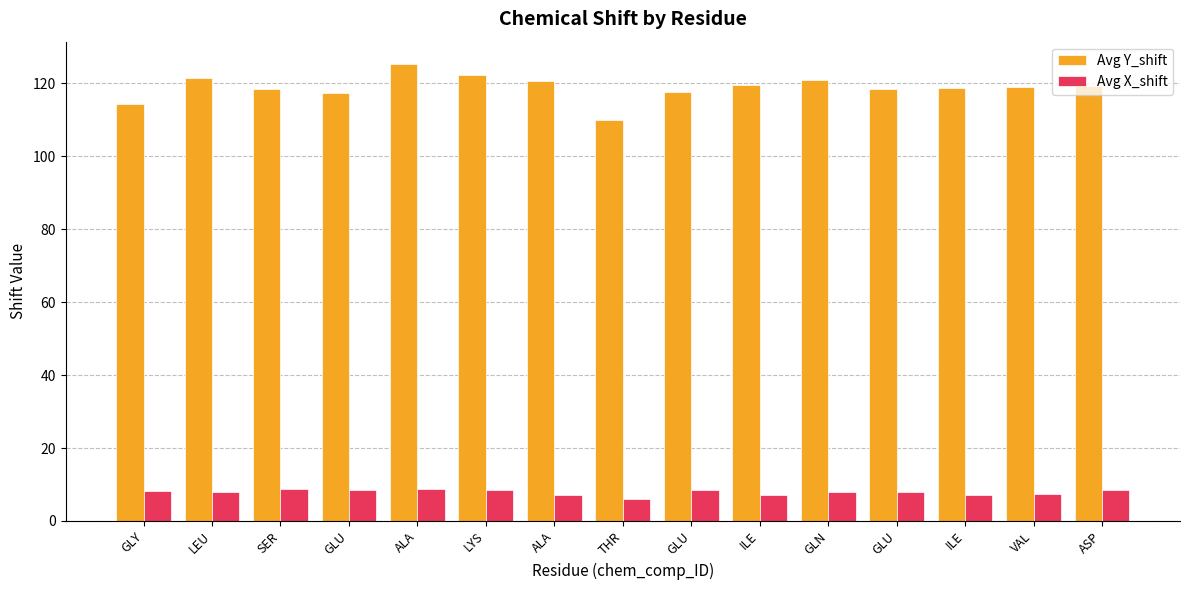

Rank the series by their maximum value, from highest to lowest.

Avg Y_shift, Avg X_shift